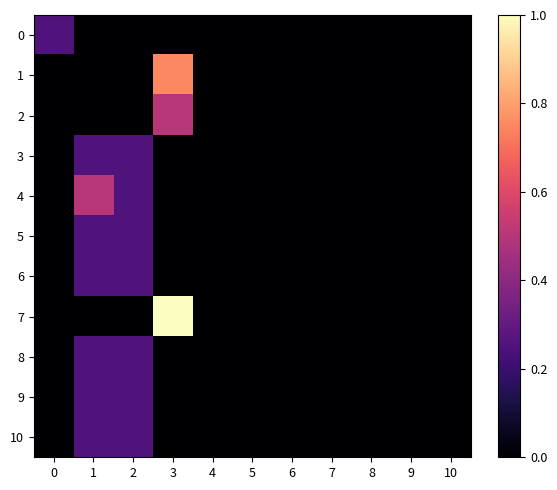

What is the difference between the highest and lowest values at 1?

0.5